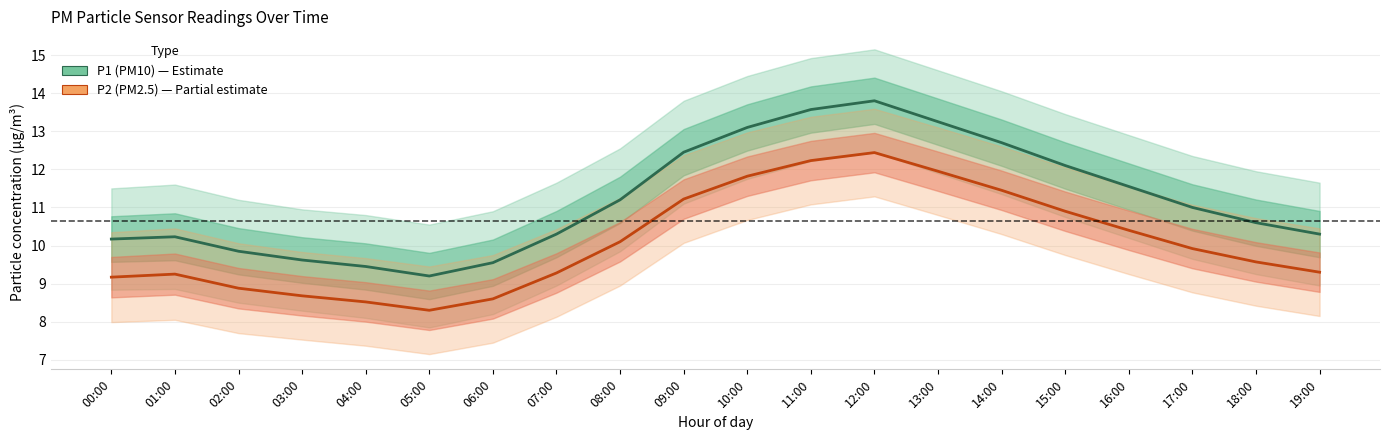

True or false: P2 (PM2.5) and P1 (PM10) cross at least once.

False